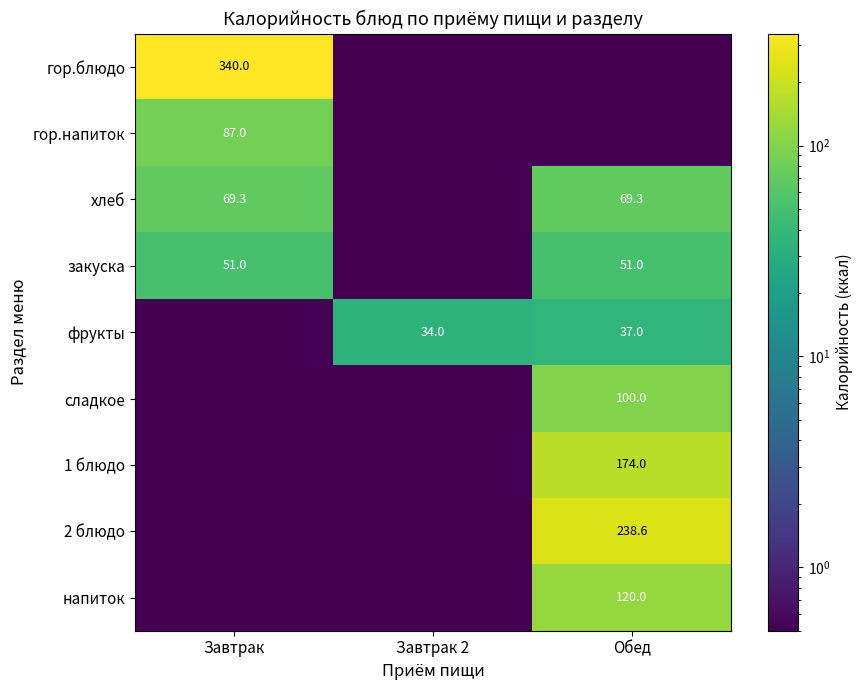

True or false: фрукты has a value of 34.0 at Завтрак 2.

True